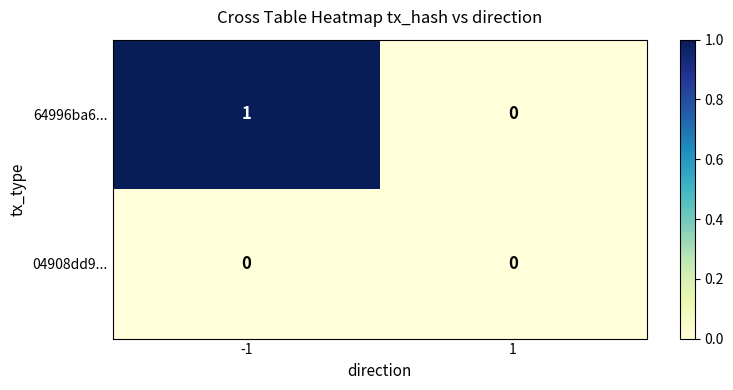

What is the total value across all series at -1?

1